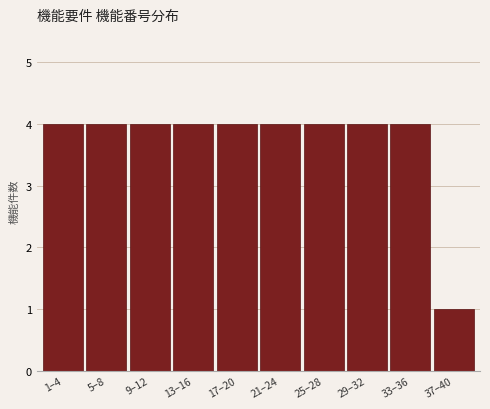

Reading right to left, extract all data points from this chart.

37–40=1	33–36=4	29–32=4	25–28=4	21–24=4	17–20=4	13–16=4	9–12=4	5–8=4	1–4=4